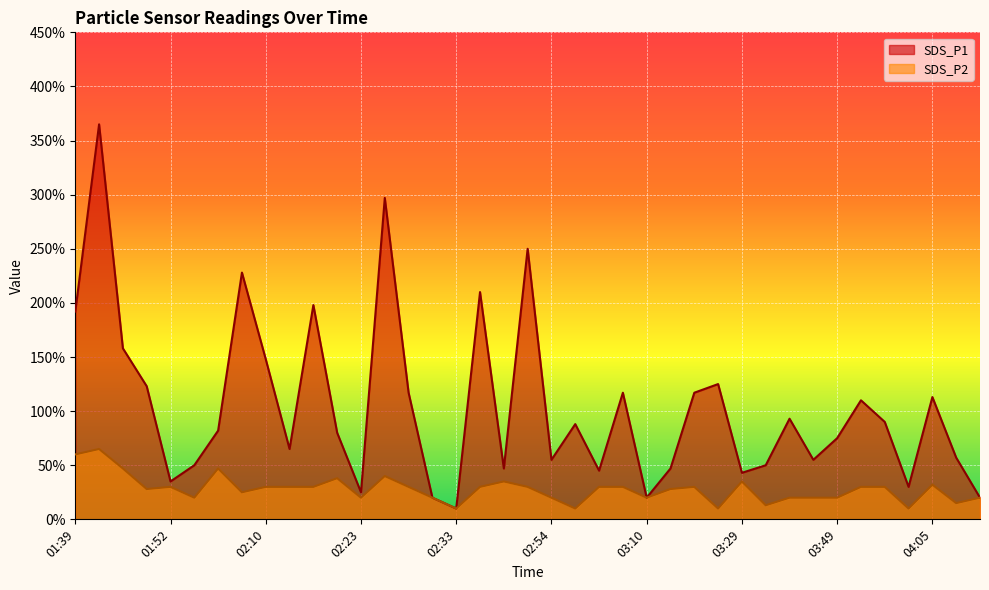

What are all the series names shown in the legend?

SDS_P1, SDS_P2